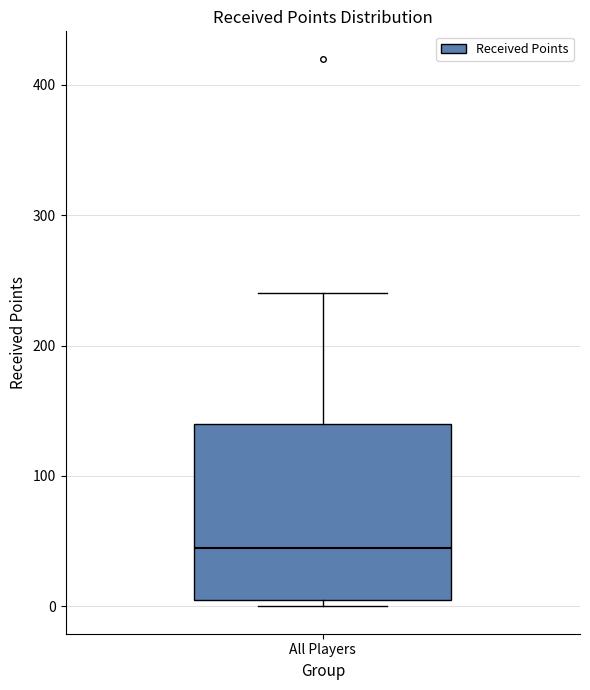

Transcribe this box plot: give where the median line is, the range the box spans, and where the two whiskers end, as read against the y-axis. The values are not printed on the chart, so give them approximately, as read against the axis.

median 50, box 10 to 140, whiskers 0 to 240